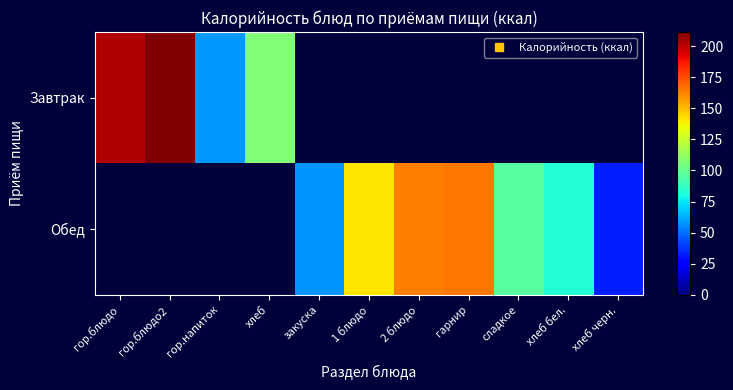

Which label corresponds to the largest value in the chart?

гор.блюдо2